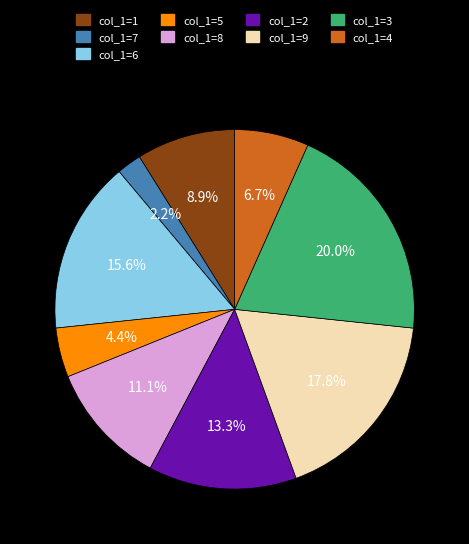

What percentage do col_1=4 and col_1=3 together represent?

26.7%